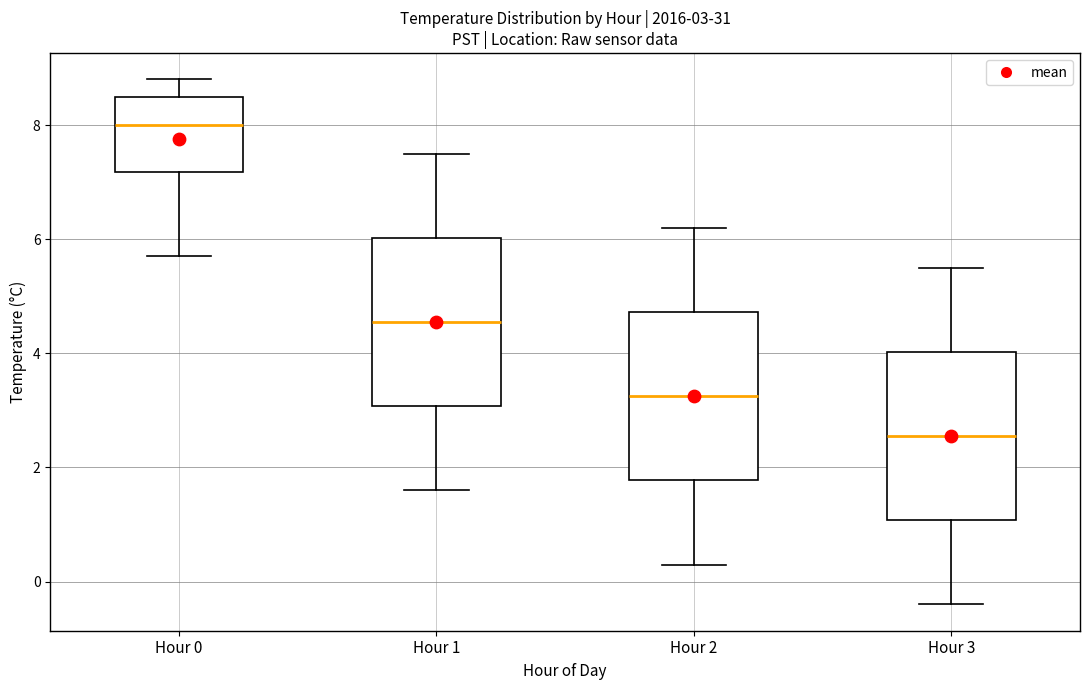

Which box's median line is the highest?

Hour 0